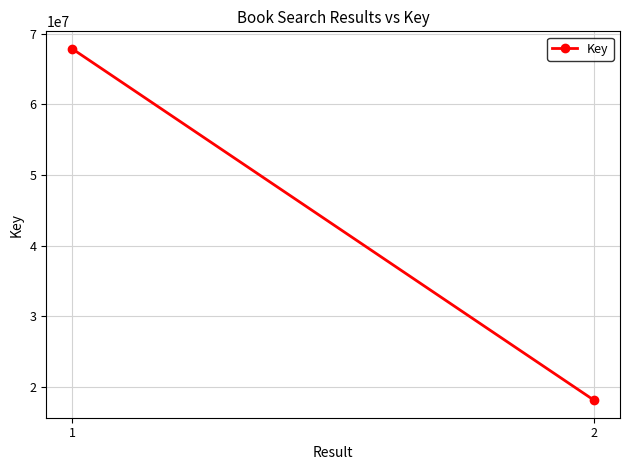

How many categories are shown in the chart?

2